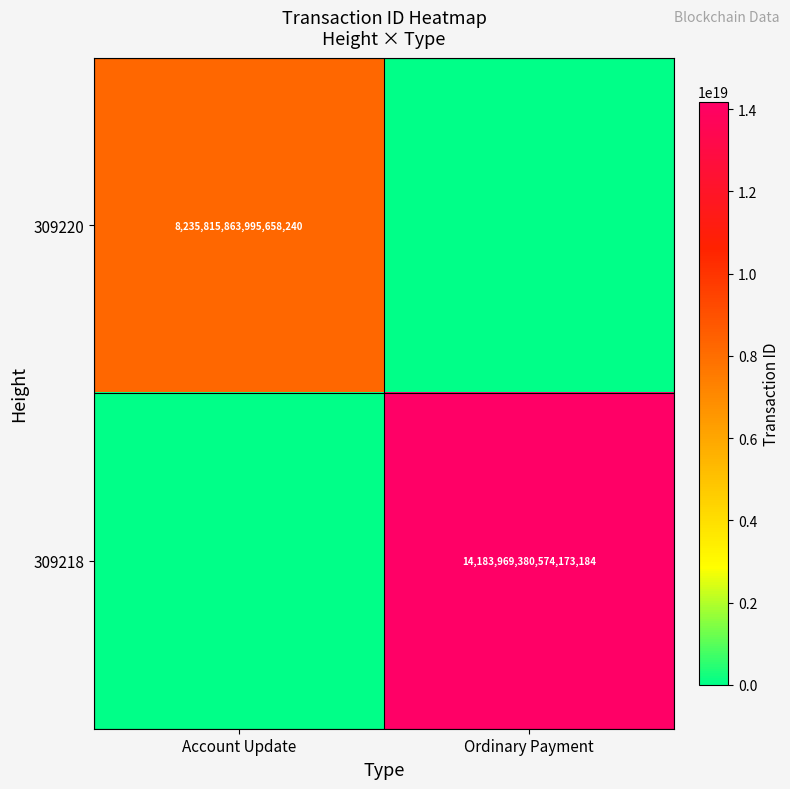

The 309220 series shows 2729610516144193536 at Account Update. True or false?

False